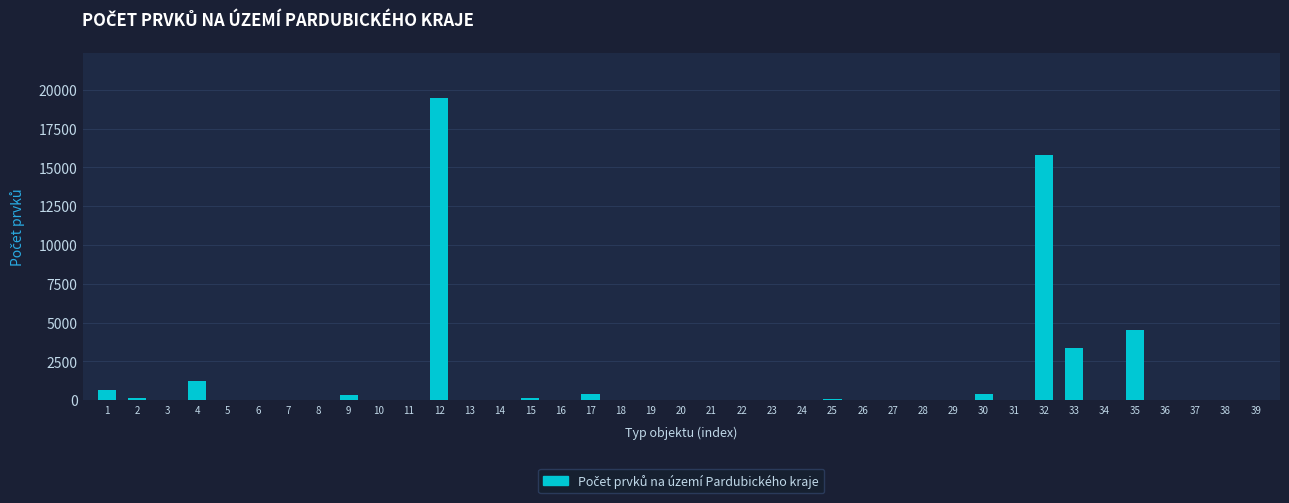

What is the maximum value shown in the chart?

19449